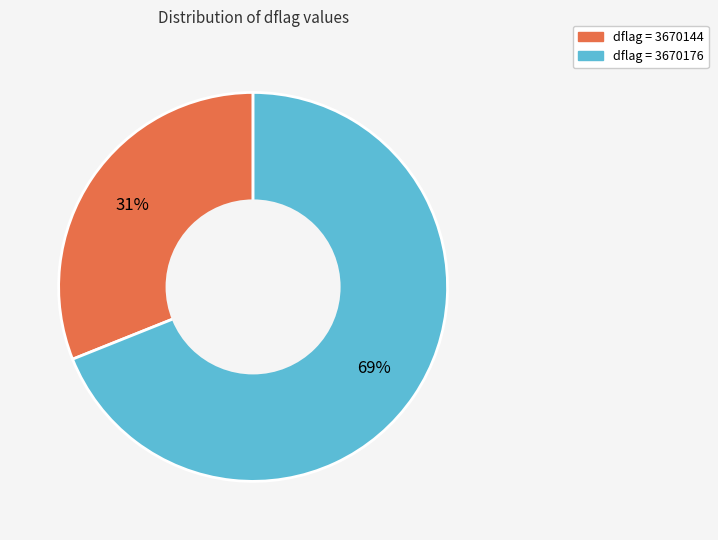

To the nearest percent, what is the difference between the largest and smallest slice percentages?

38%